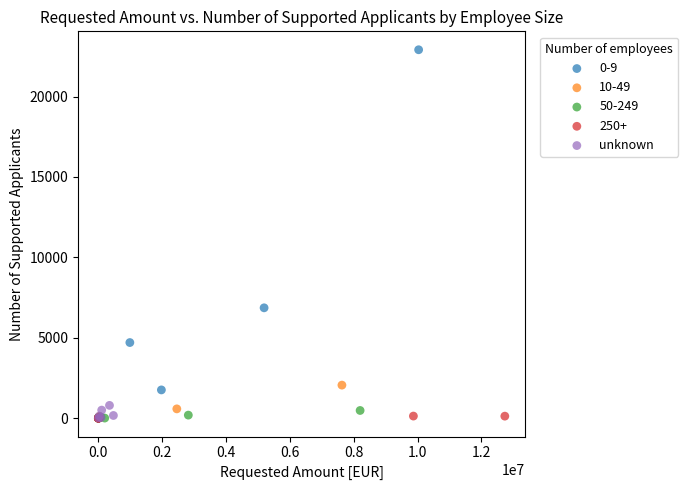

Which series has the largest Y range (max minus min)?

0-9